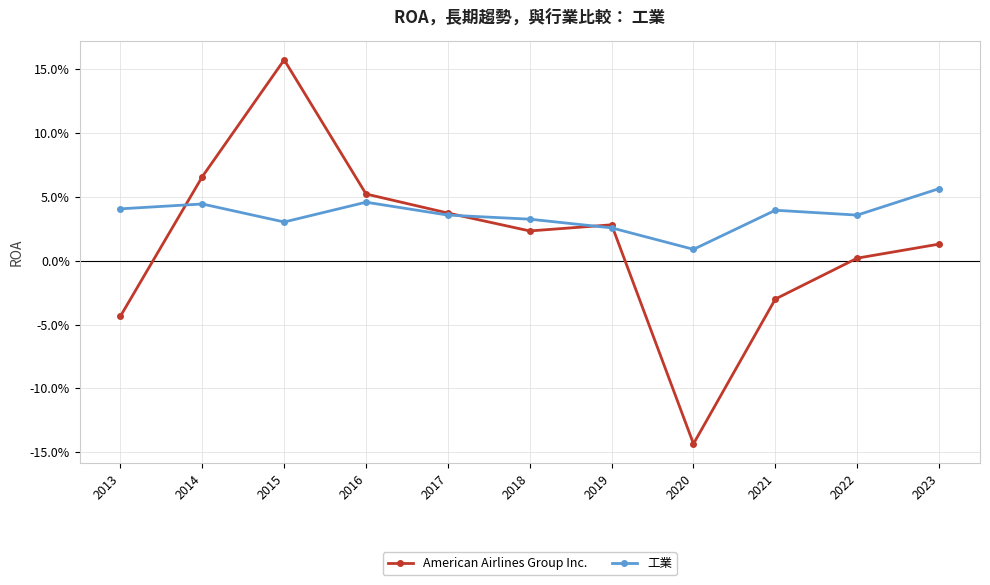

Which series changed the most between 2015 and 2017?

American Airlines Group Inc.